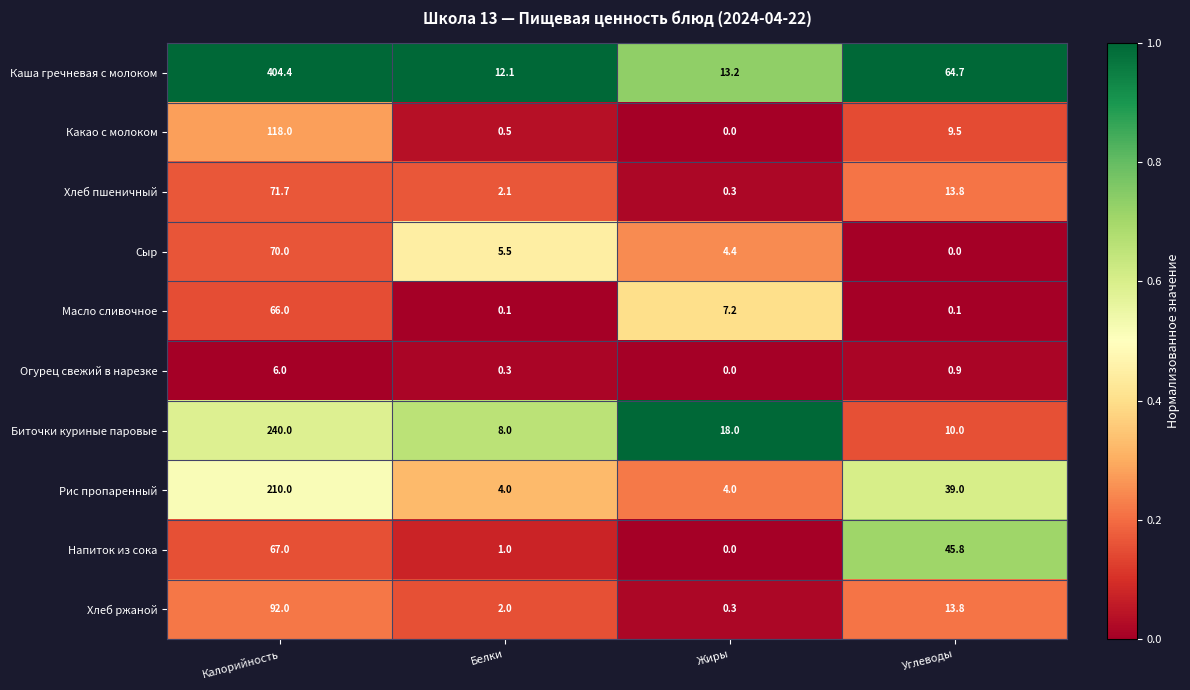

What is the spread (max minus min) of values at Углеводы?

64.7